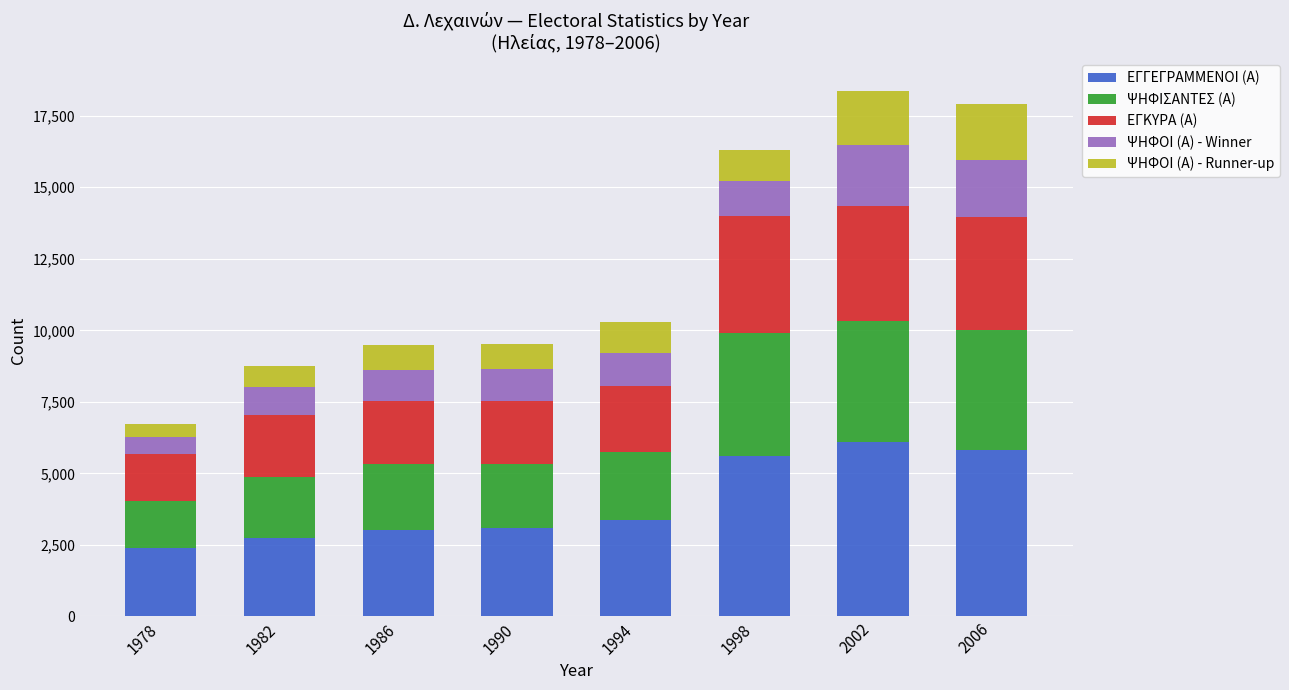

What is the maximum value for ΕΓΓΕΓΡΑΜΜΕΝΟΙ (Α)?

6096